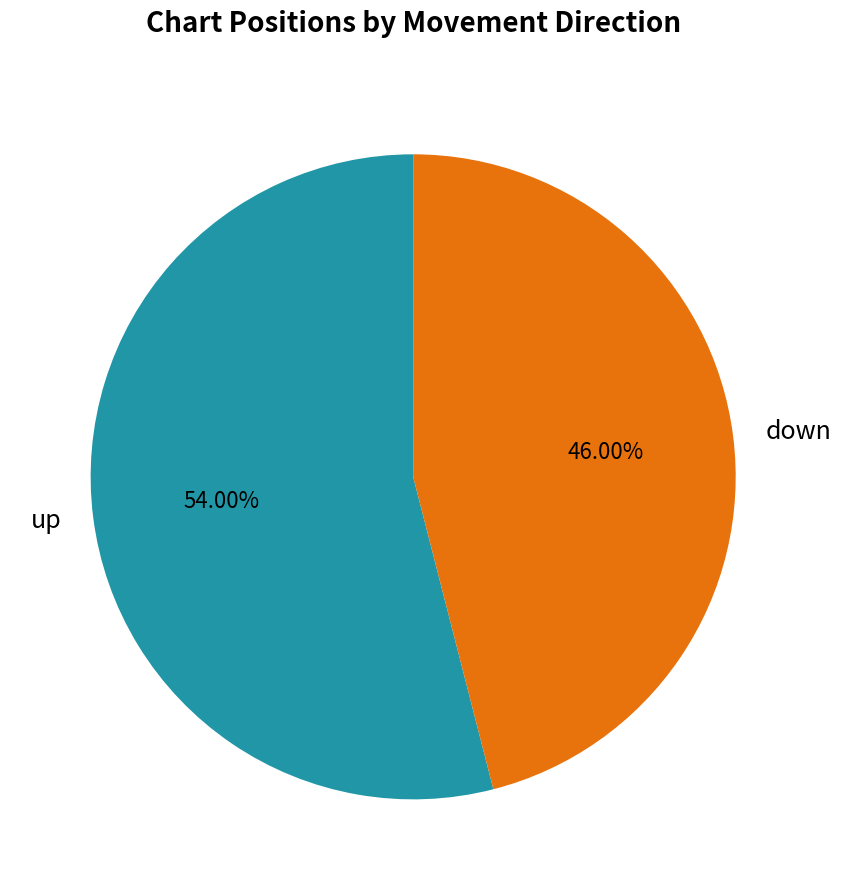

What is the largest slice in the pie chart?

up